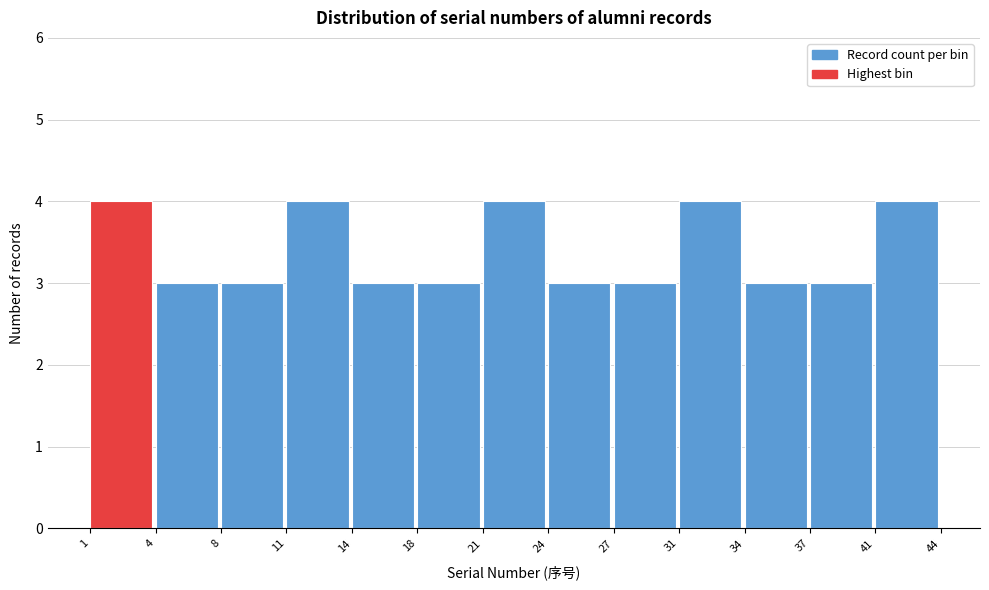

Reading left to right, transcribe this chart: for each bar, give the range it covers on the x-axis and its height. The values are not printed on the chart, so give them approximately, as read against the axis.

1 to 4: 4
4 to 8: 3
8 to 11: 3
11 to 14: 4
14 to 18: 3
18 to 21: 3
21 to 24: 4
24 to 27: 3
27 to 31: 3
31 to 34: 4
34 to 37: 3
37 to 41: 3
41 to 44: 4